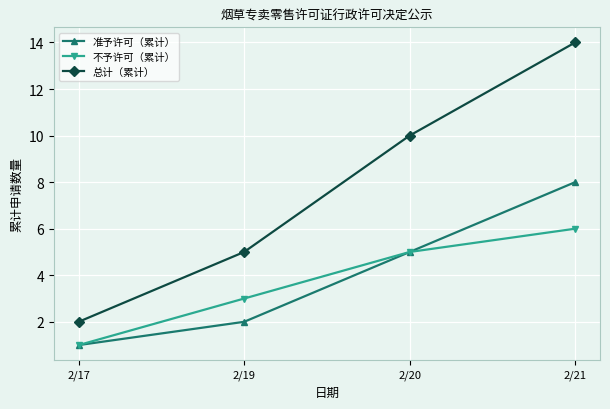

Is the value of 总计（累计） at 2/20 greater than the value of 不予许可（累计） at 2/20?

Yes